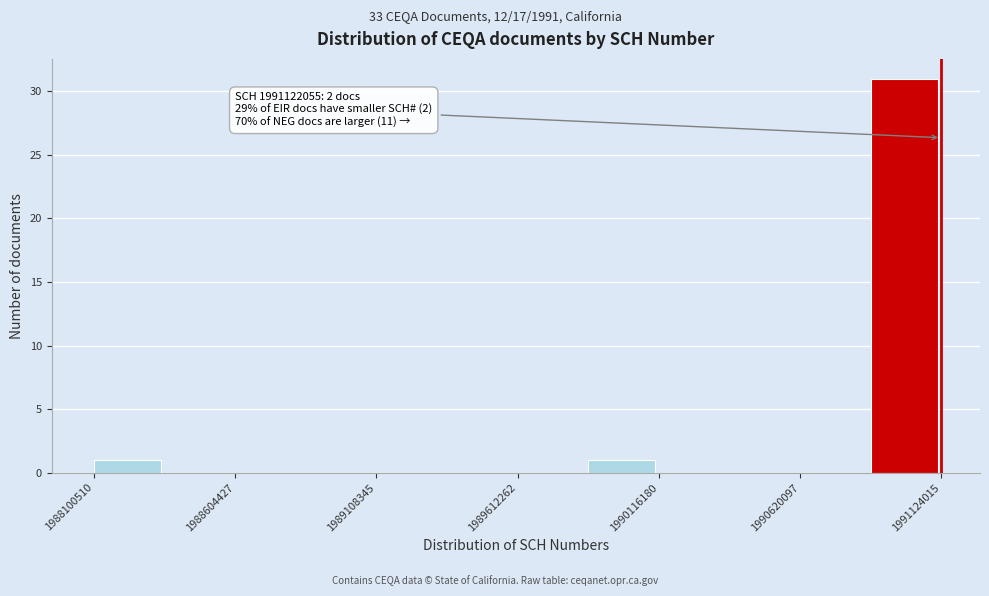

Around what value on the x-axis is the tallest bar? Give the approximate position of its centre, as read against the axis.

1991000000